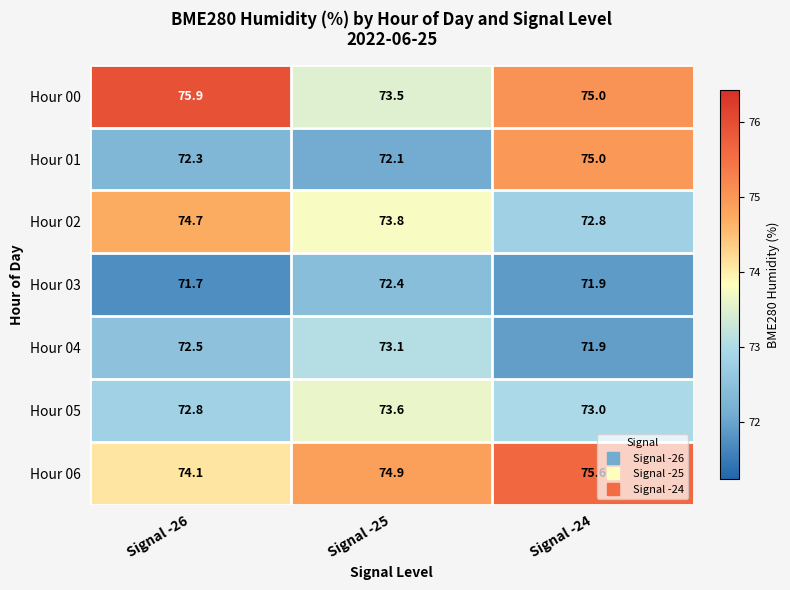

What is the minimum value shown in the chart?

71.7